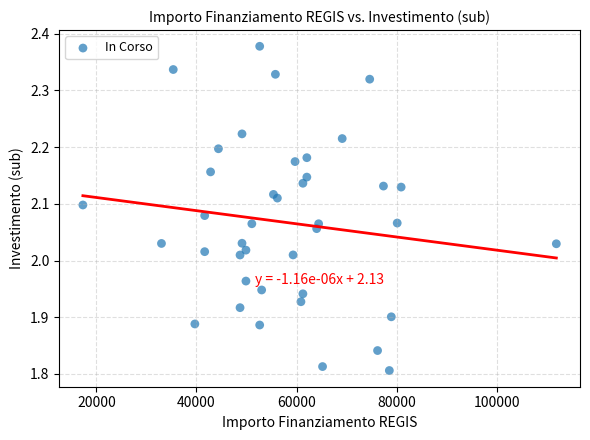

What is the range of X values (max minus min)?

94665.7